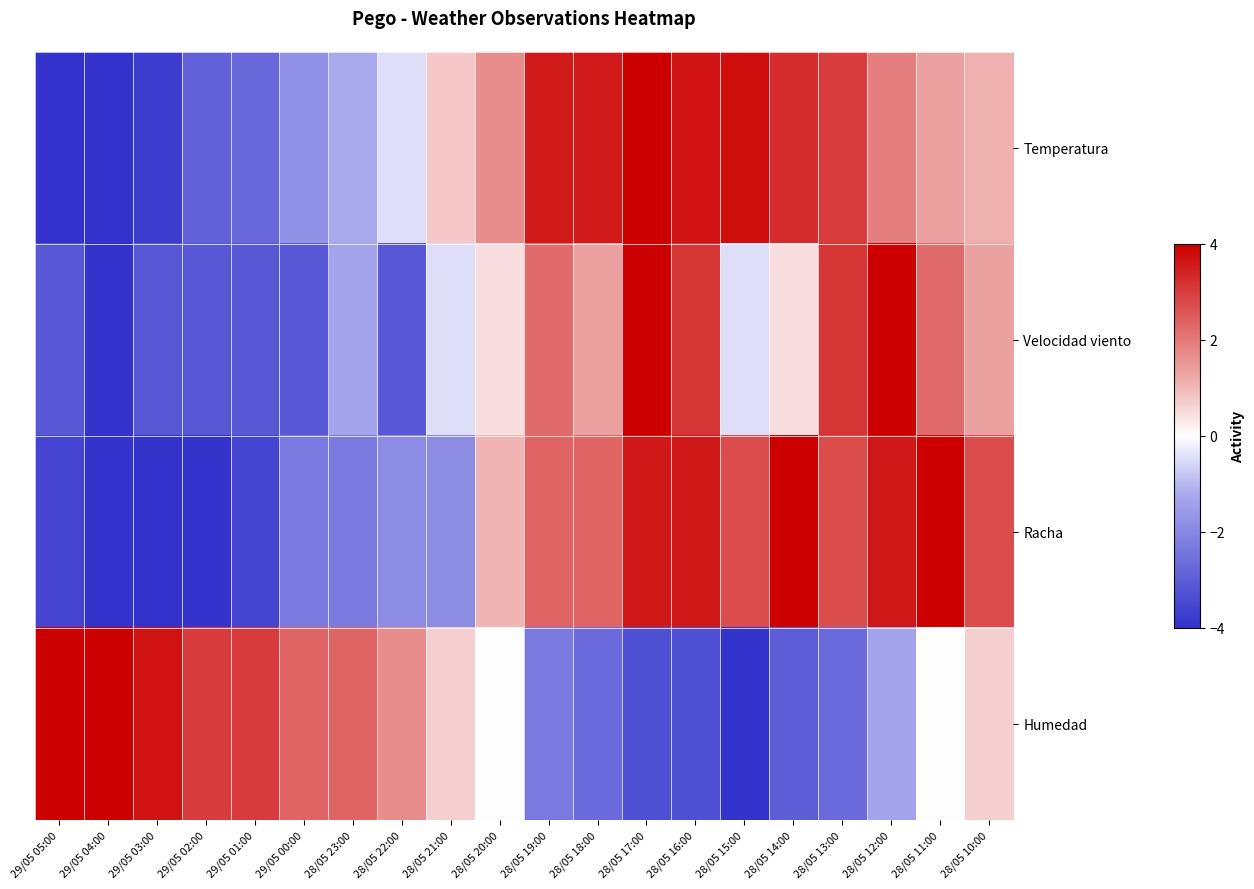

Count the number of categories in the chart.

20